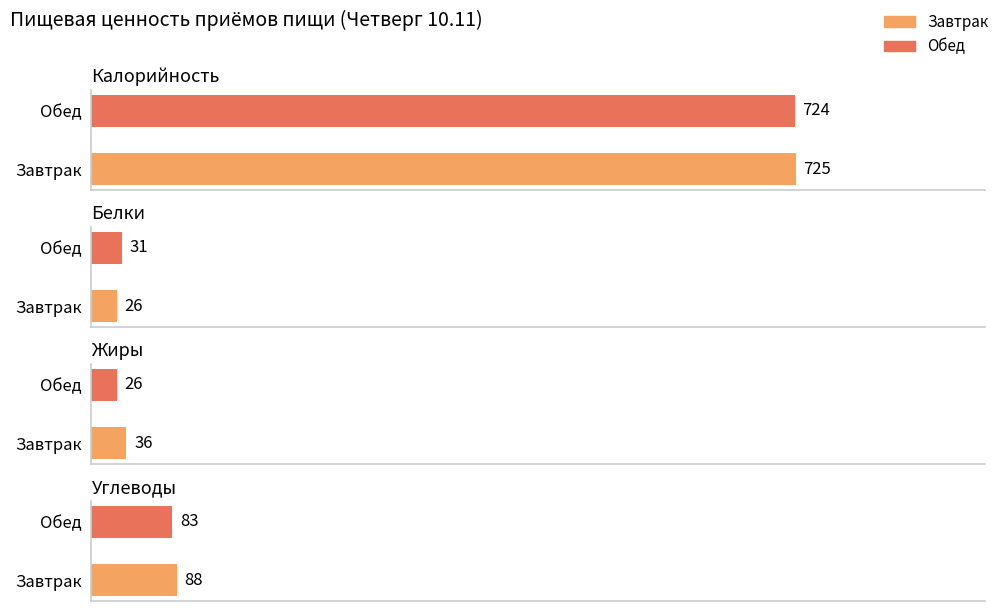

What is the total value across all series at Завтрак?

875